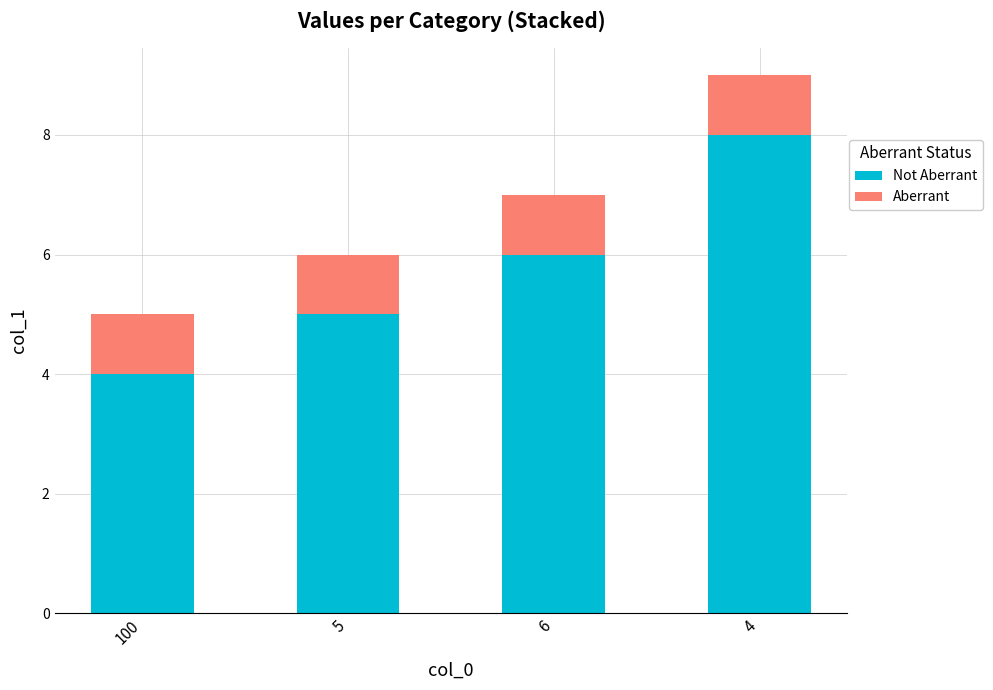

At which category is the sum across all series the highest?

4